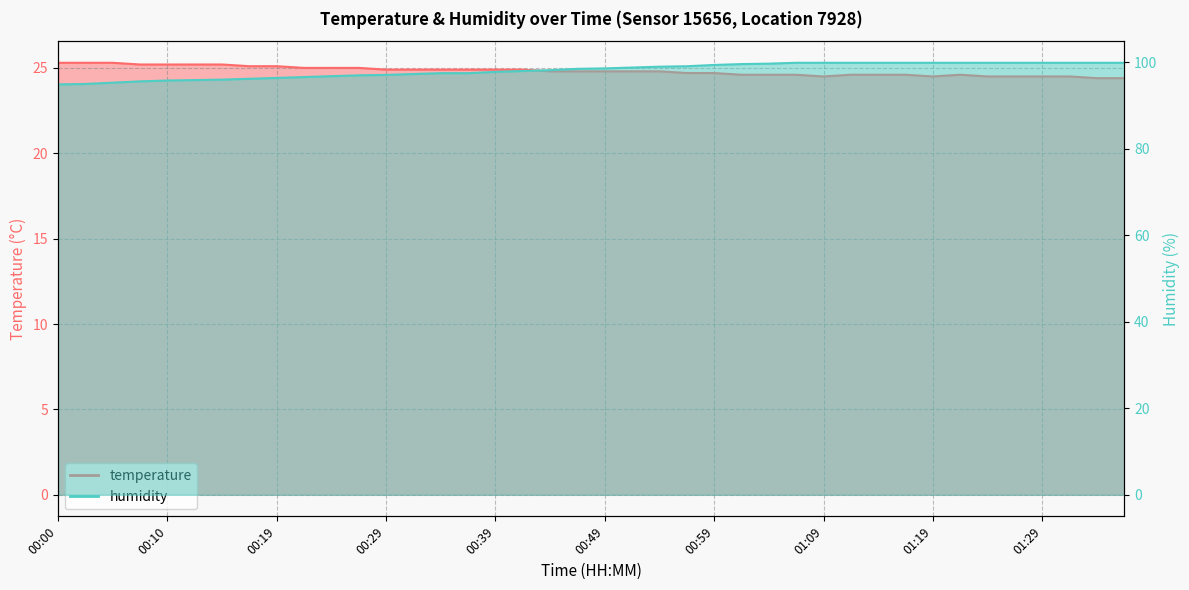

What is the average value of the humidity series?

98.2